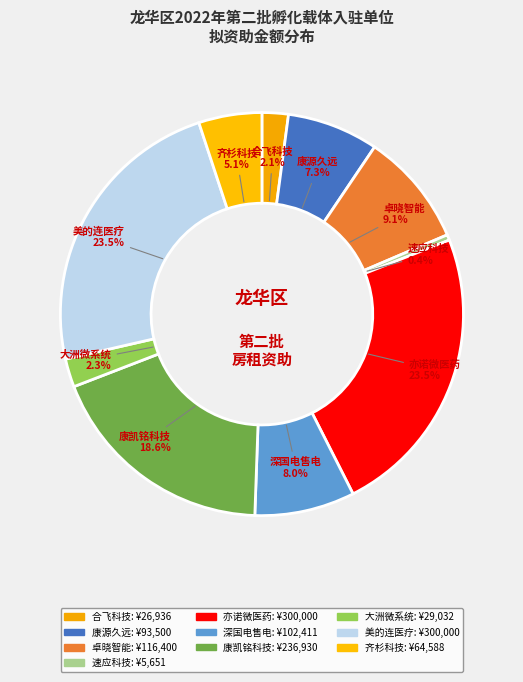

Is there a majority slice in this chart?

No